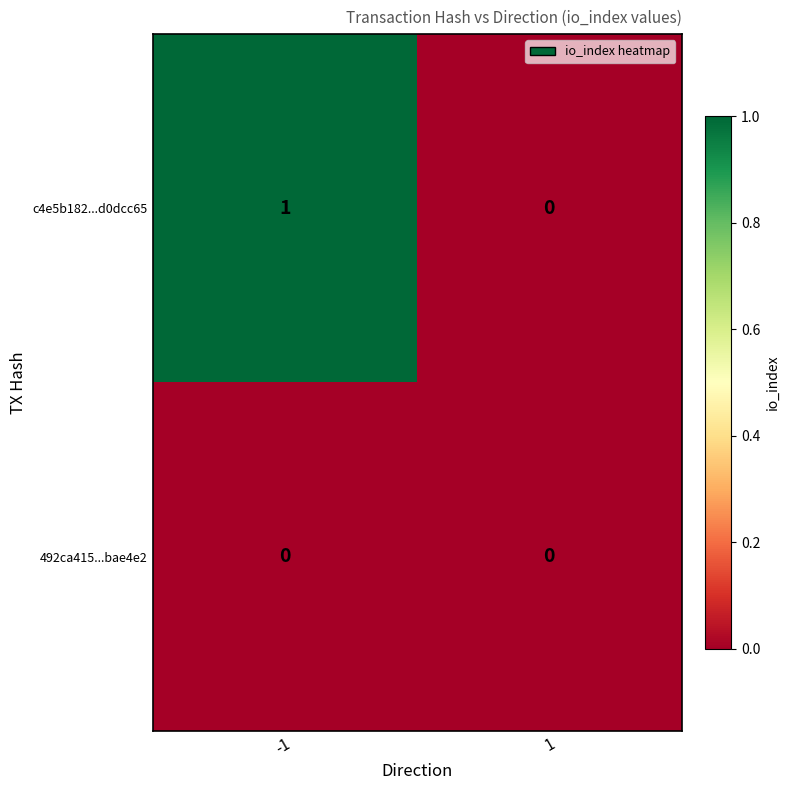

How many categories are shown in the chart?

2